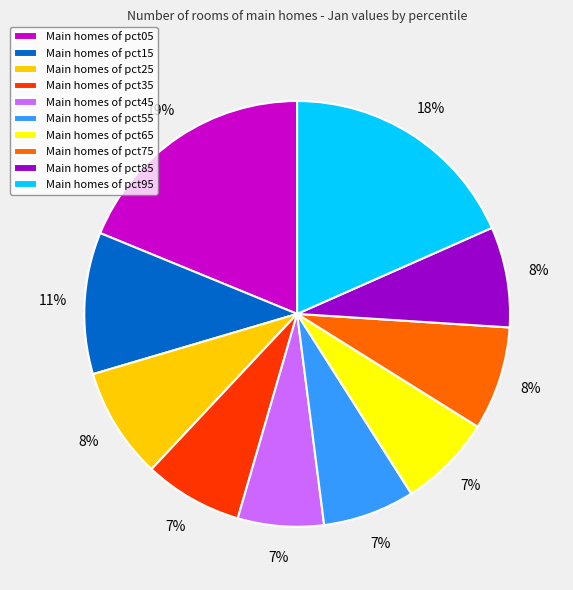

To the nearest percent, what is the difference between the largest and smallest slice percentages?

12%